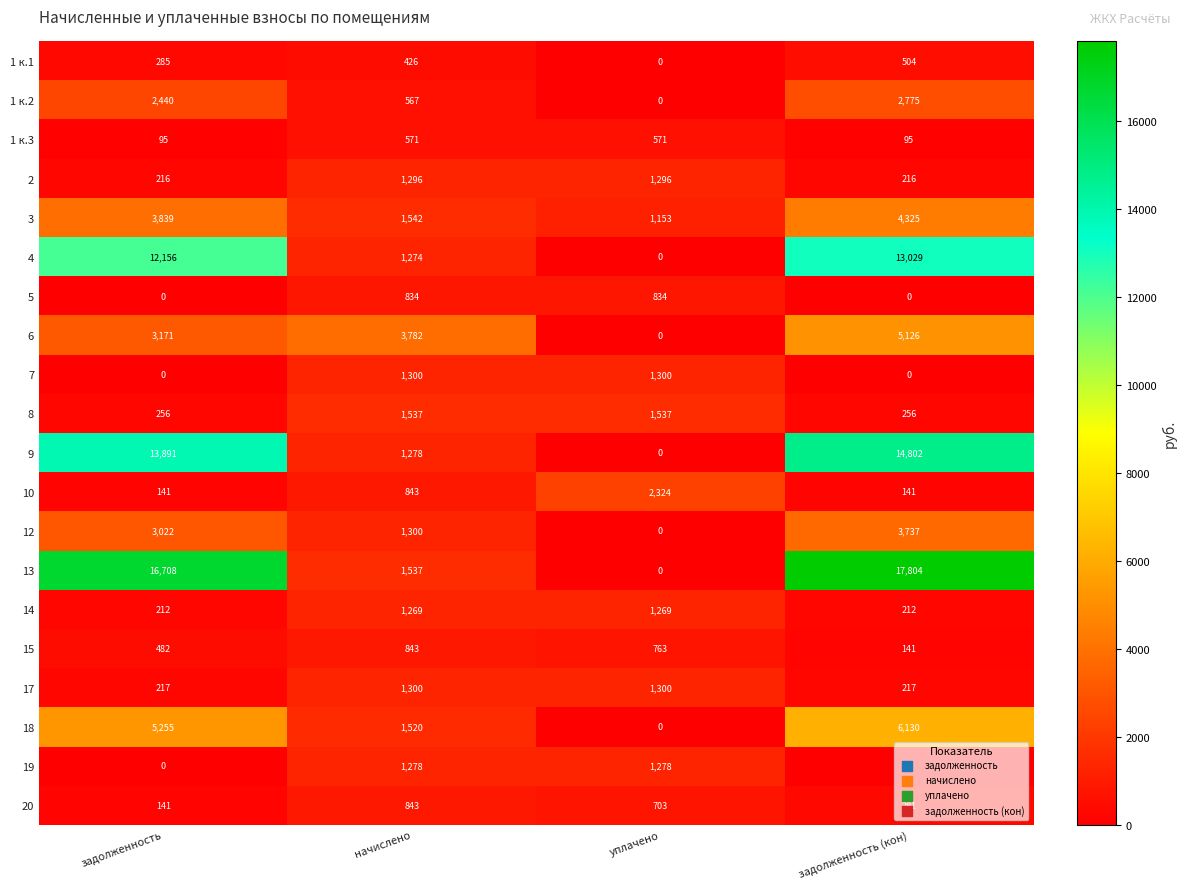

At which category is the sum across all series the highest?

задолженность (кон)